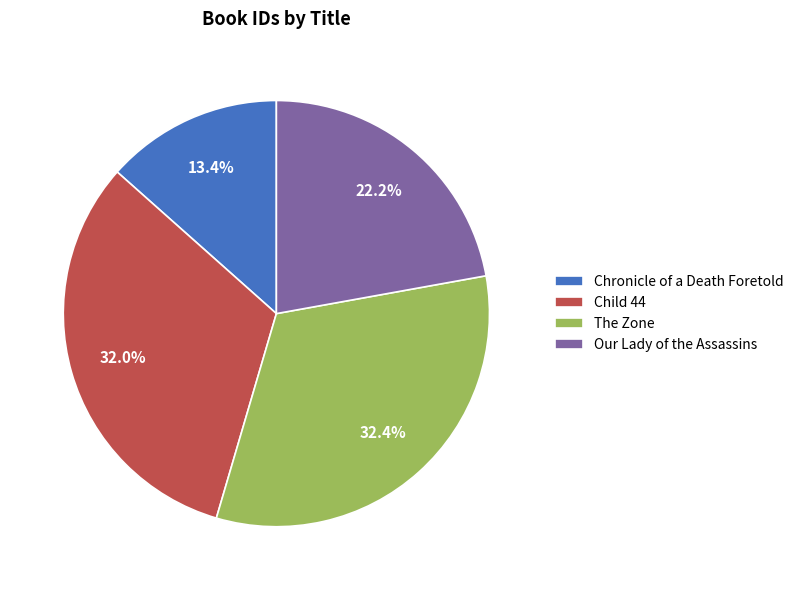

What is the smallest slice in the pie chart?

Chronicle of a Death Foretold